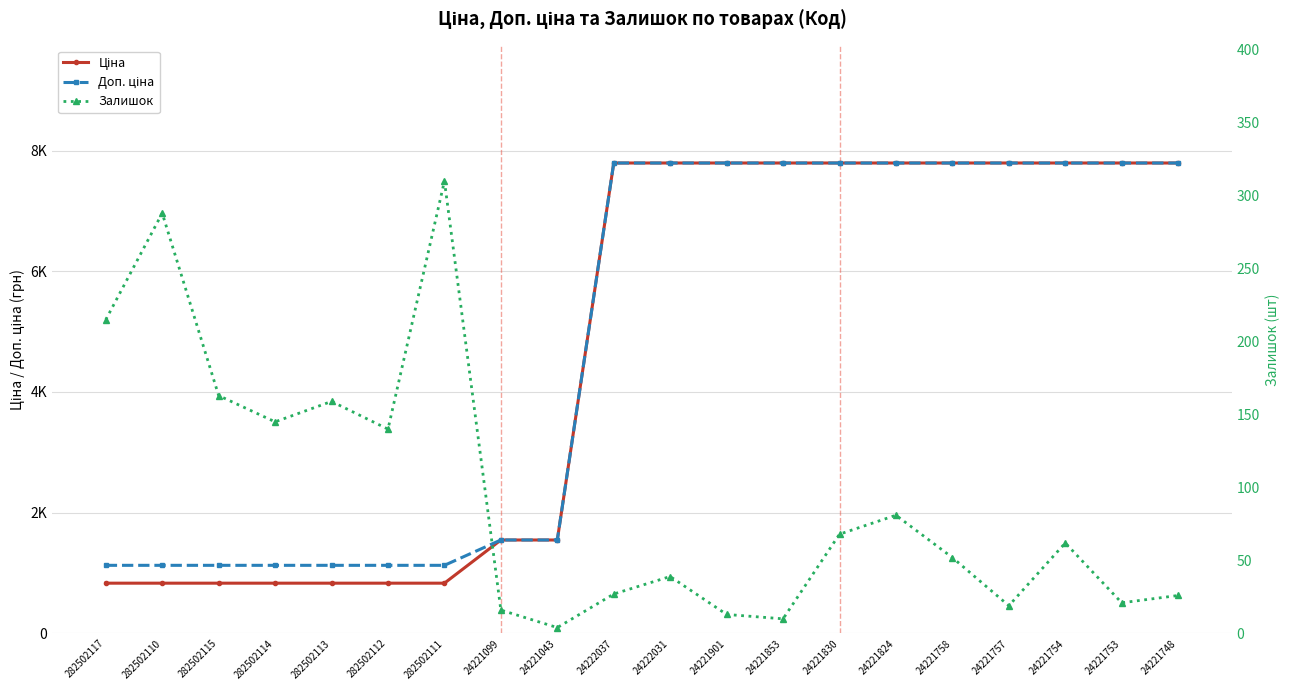

At 24221824, list the series in order from smallest to largest.

Залишок, Ціна, Доп. ціна